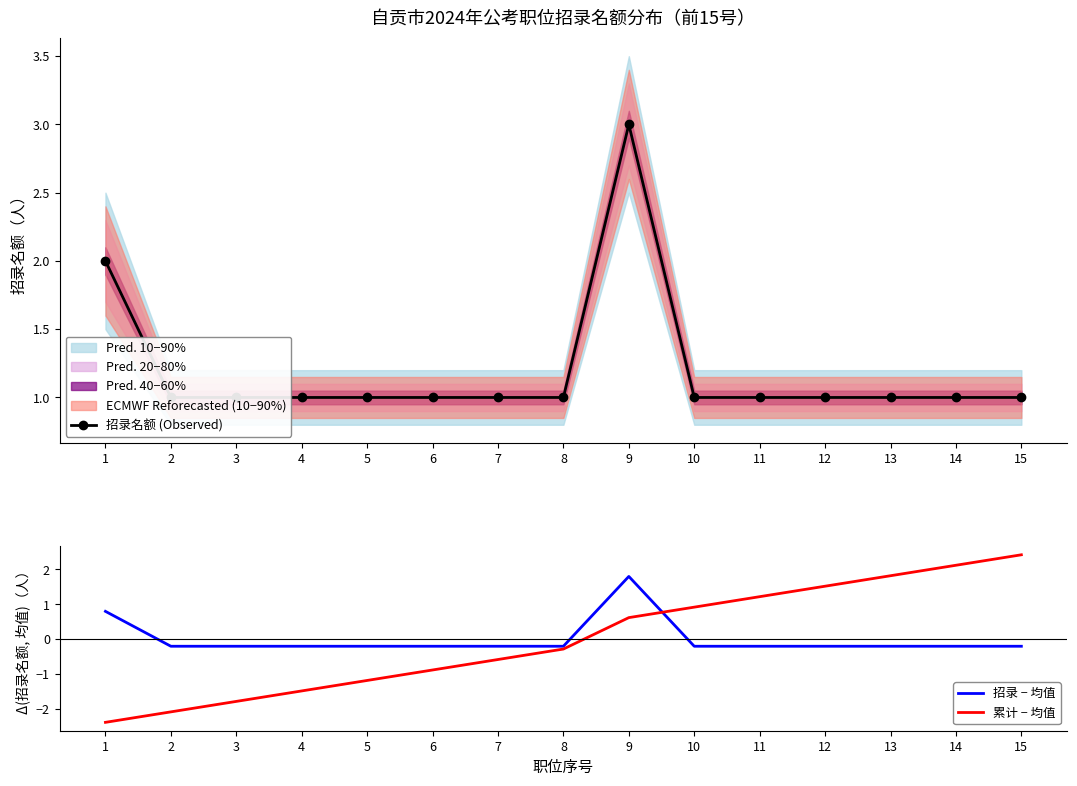

What is the minimum value for 累计 − 均值?

-2.4